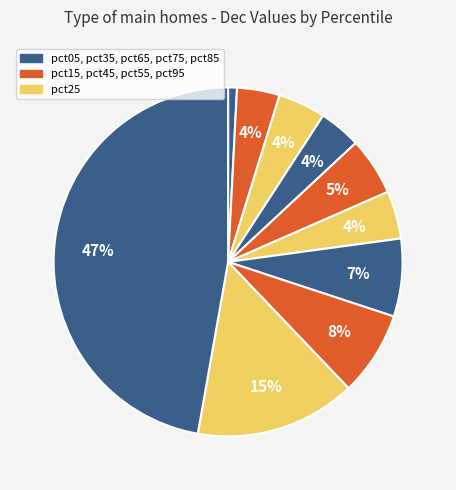

How many slices are in this pie chart?

10